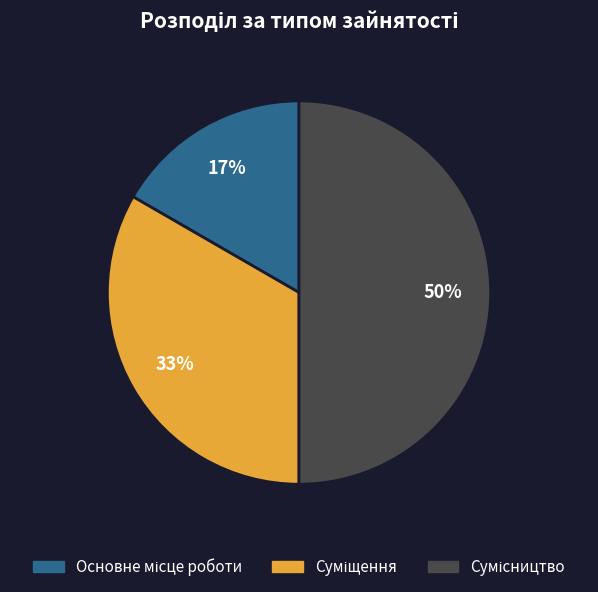

To the nearest percent, what is the difference between the largest and smallest slice percentages?

33%